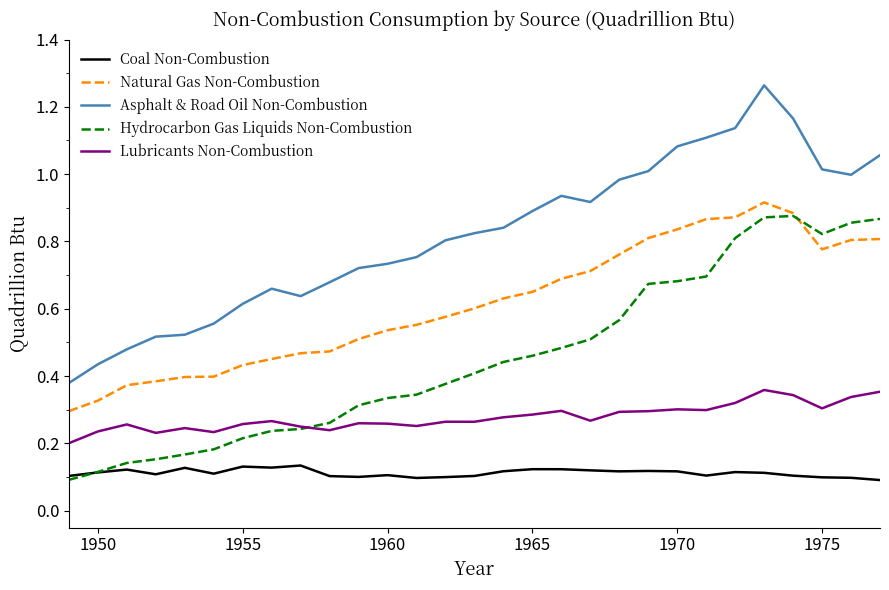

True or false: Asphalt & Road Oil Non-Combustion and Coal Non-Combustion cross at least once.

False